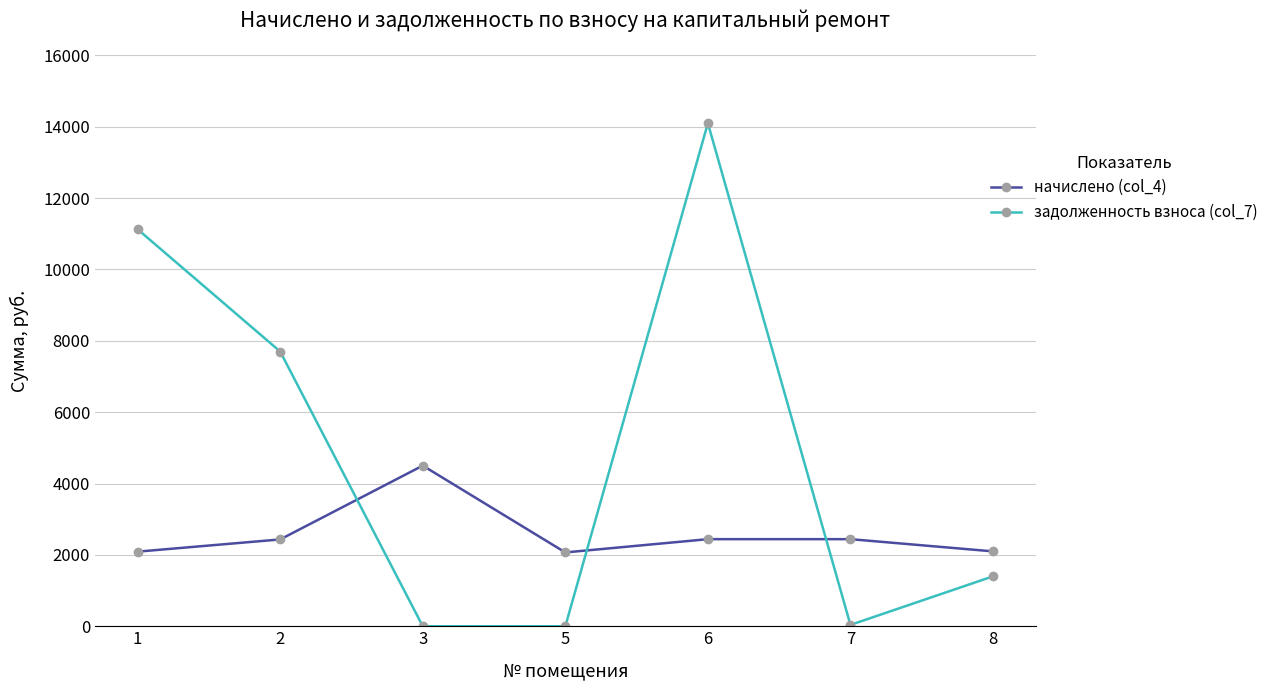

How many categories are shown in the chart?

7